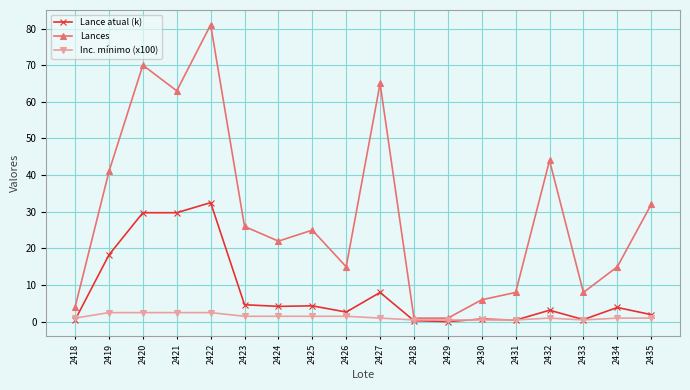

The Lance atual (k) series shows 29.8 at 2420. True or false?

True